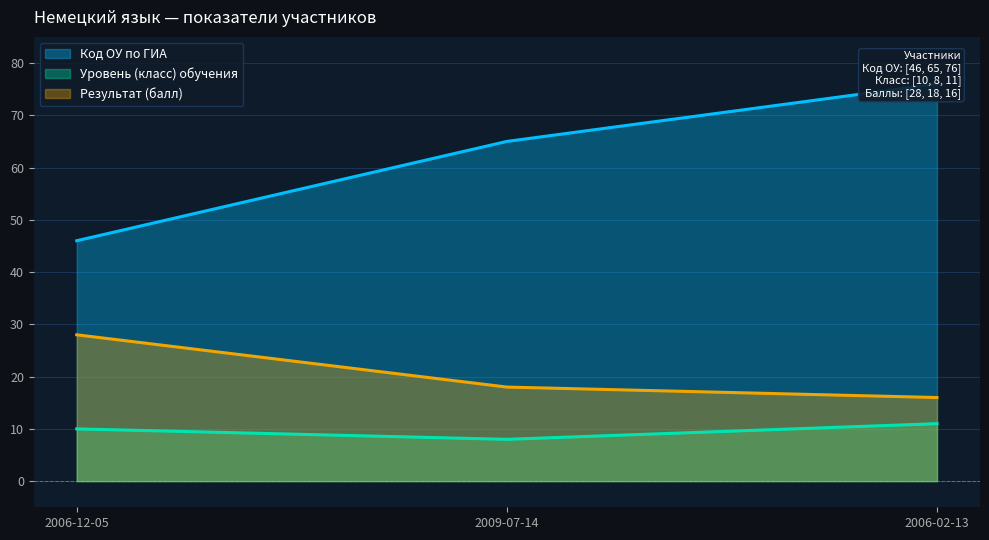

True or false: Результат (балл) has a value of 10 at 2006-02-13.

False